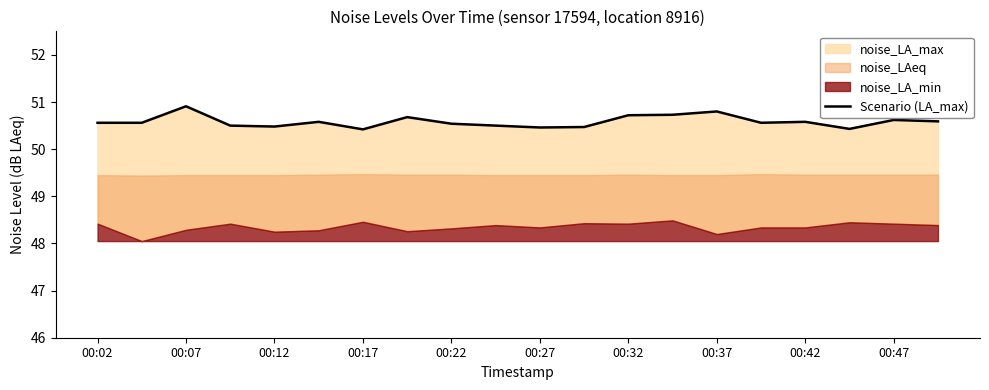

True or false: there are more than 0 points higher than both neighbors.

True